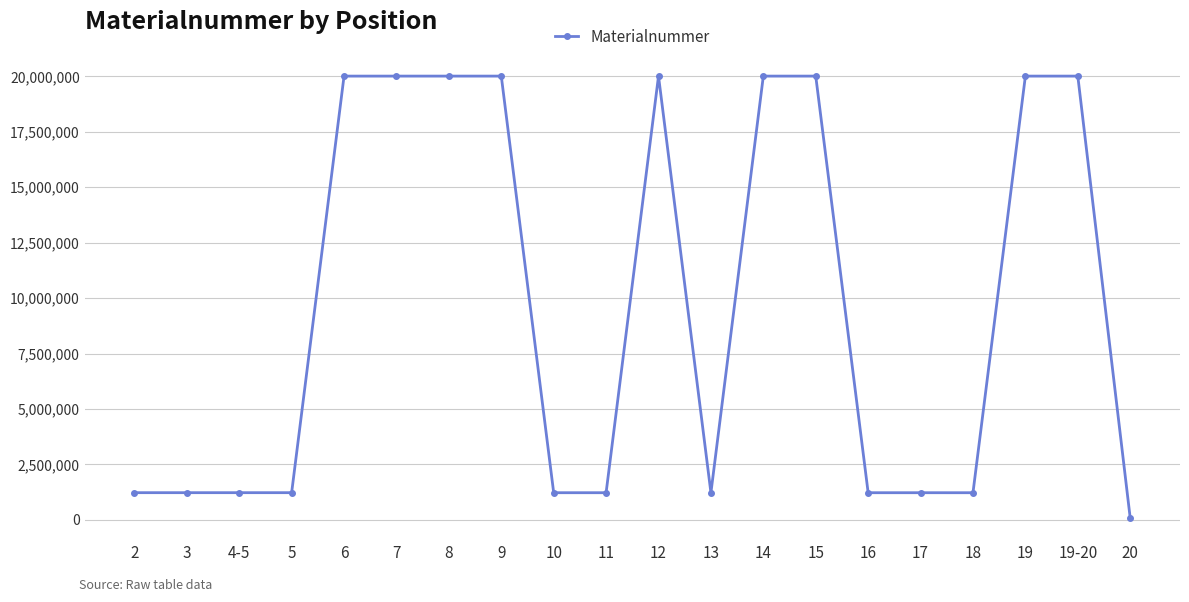

What is the smallest value displayed?

81078